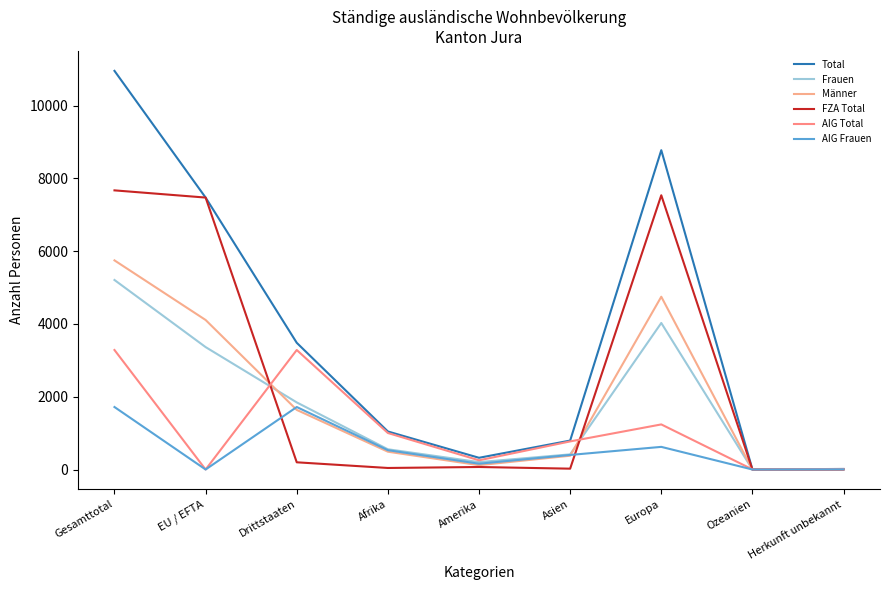

How many lines are shown in the chart?

6